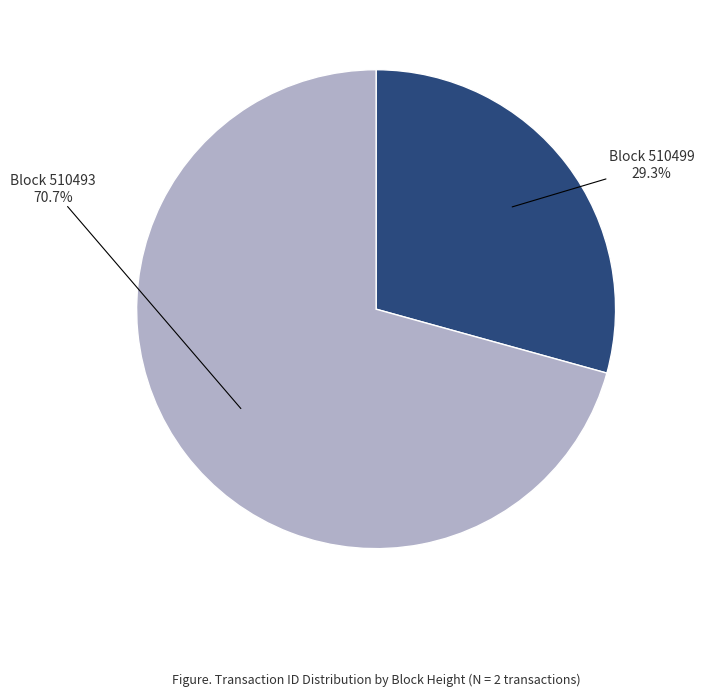

Is there a majority slice in this chart?

Yes